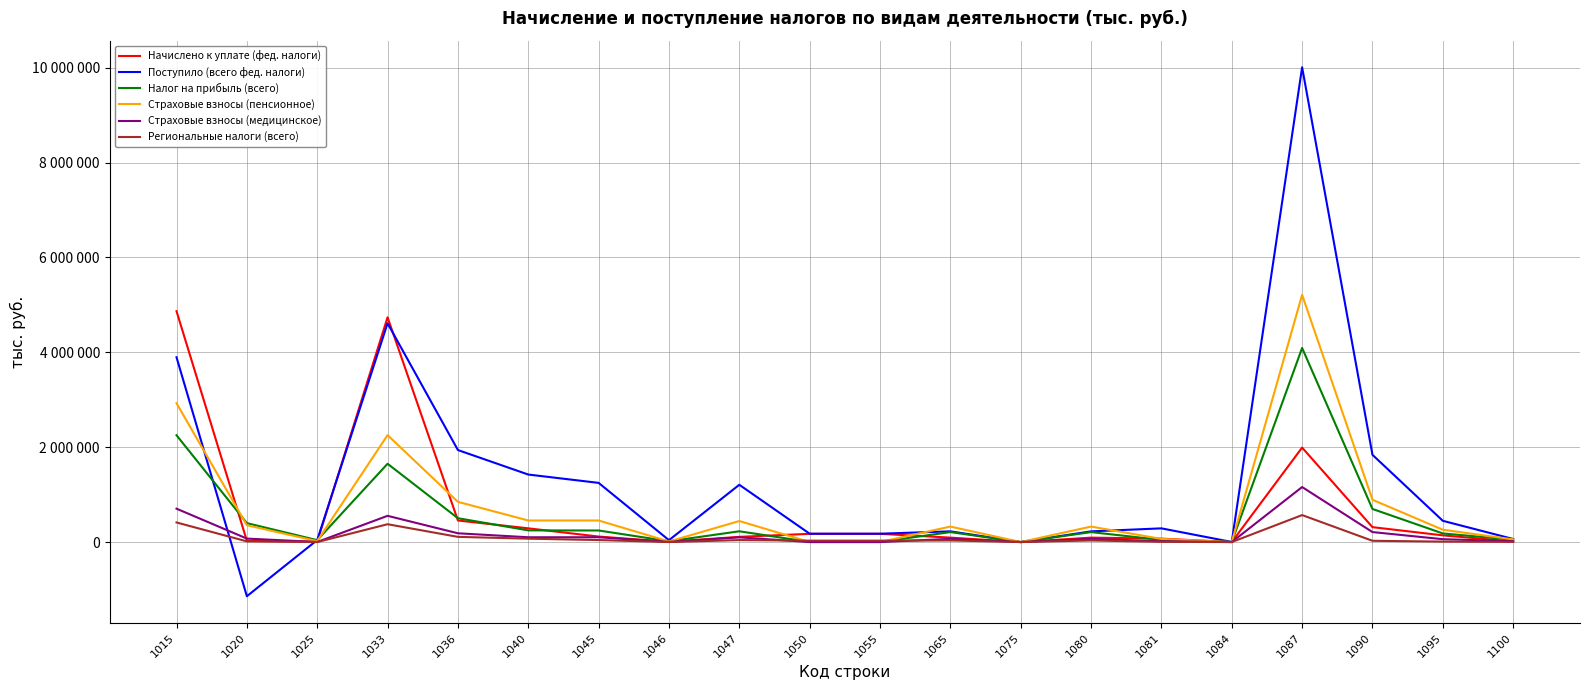

Reading left to right, extract all data points from this chart.

Начислено к уплате (фед. налоги): 4868308	26369	7304	4739129	454968	289421	115956	6224	109732	173465	173465	93456	0	93456	72077	13	1992010	314068	141418	11118
Поступило (всего фед. налоги): 3896665	-1142121	43027	4613688	1940023	1423566	1247711	40026	1207685	175855	175855	225808	48	225760	289013	1635	10010750	1839387	448028	64400
Налог на прибыль (всего): 2251986	399294	40269	1650886	502752	246288	243898	16754	227144	2390	2390	209795	48	209747	45077	1592	4092518	697888	181495	49667
Страховые взносы (пенсионное): 2927303	354862	19975	2254713	847808	454948	454948	11531	443417	0	0	326506	91	326415	66194	160	5212846	892041	259588	55774
Страховые взносы (медицинское): 703883	73156	1305	553189	184916	101284	101284	2041	99243	0	0	67614	19	67595	15998	21	1160047	210517	60418	17294
Региональные налоги (всего): 413026	14488	17	376030	109530	71394	42069	324	41745	29325	29325	33687	6	33681	4449	0	568830	26755	9521	2893